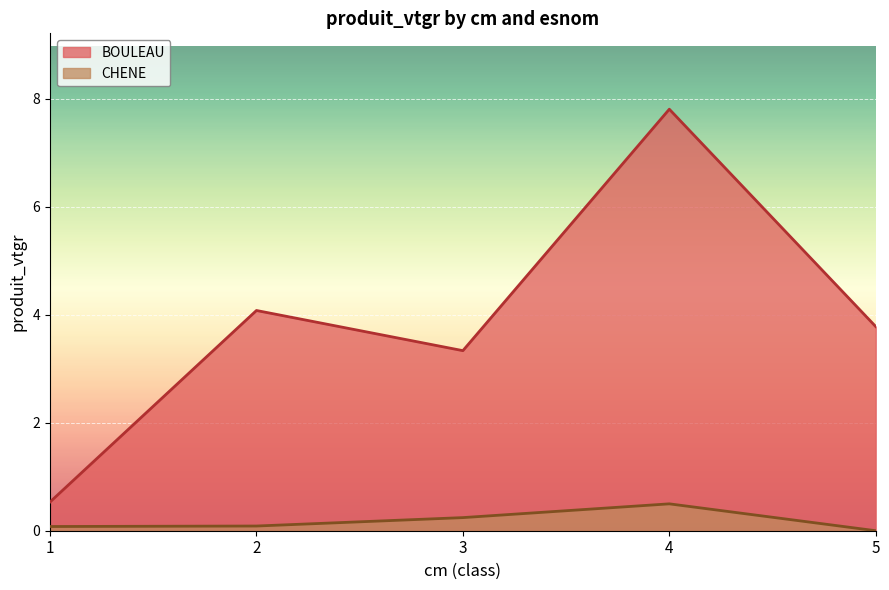

True or false: BOULEAU has a value of 5.4 at 2.

False